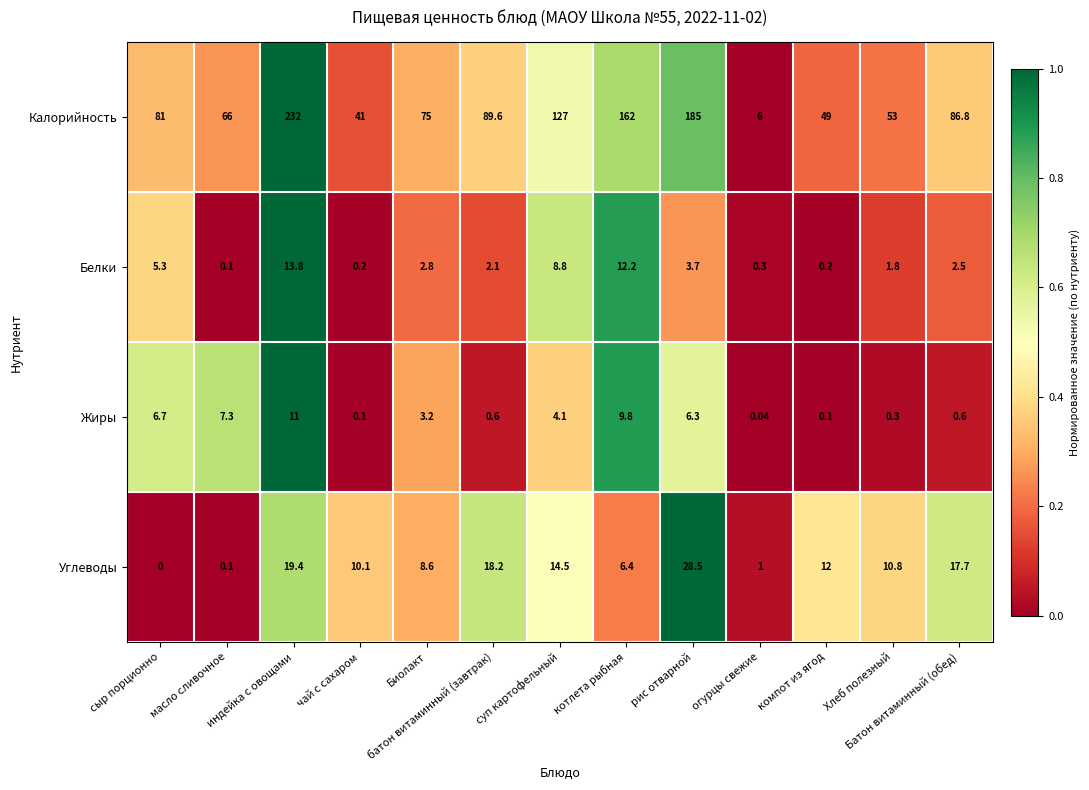

What is the greatest value displayed?

232.0